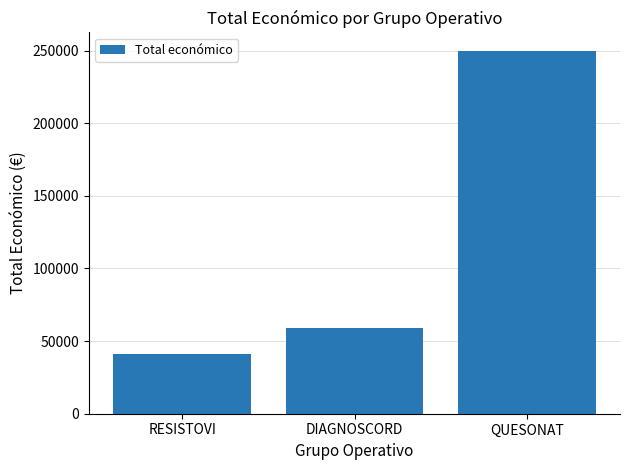

How many series are shown in this chart?

1